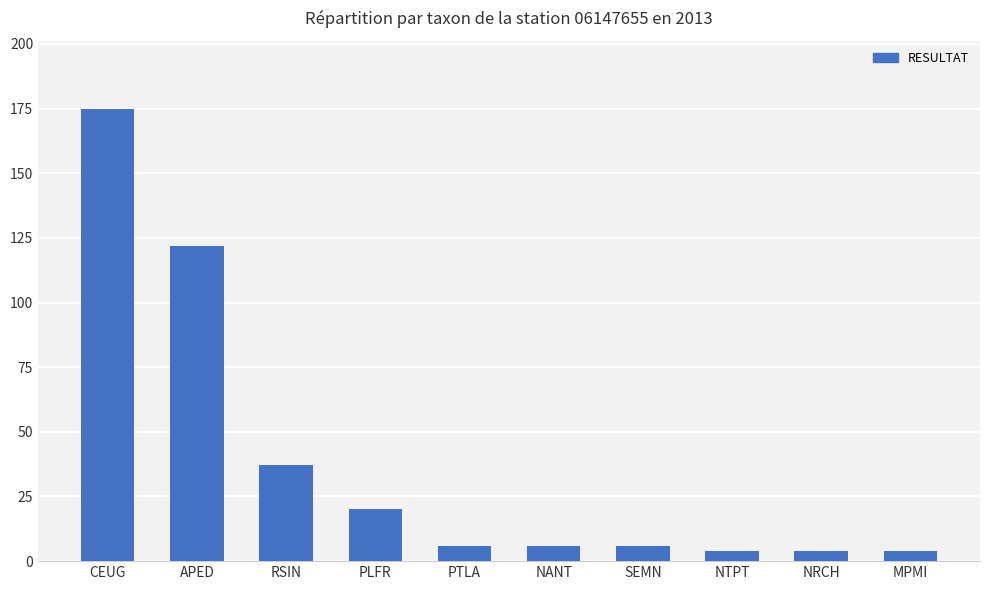

What is the sum of the values at SEMN and CEUG?

181